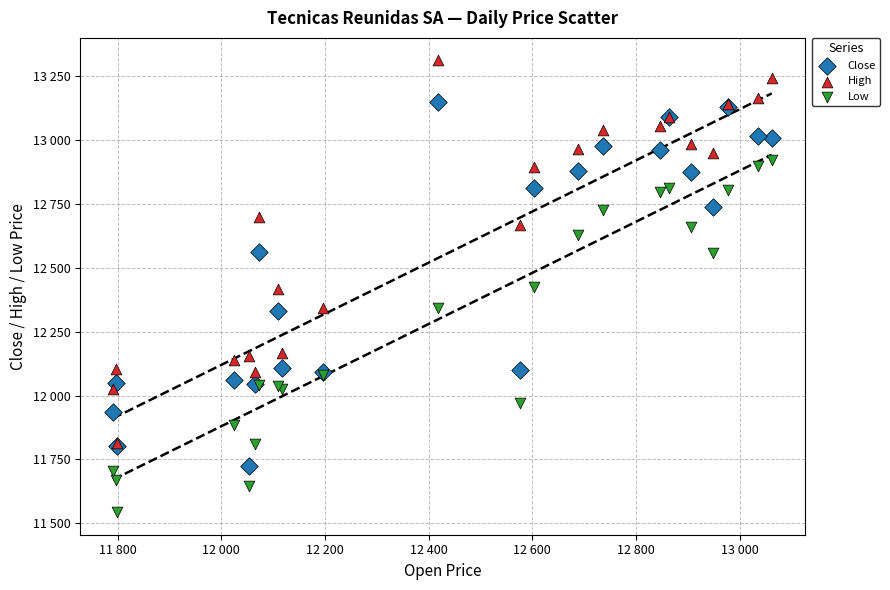

What are all the series names shown in the legend?

Close, High, Low